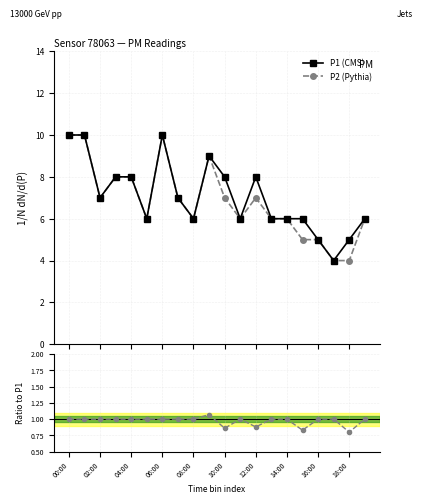

True or false: P2 (Pythia) has more than 2 points higher than both neighbors.

True